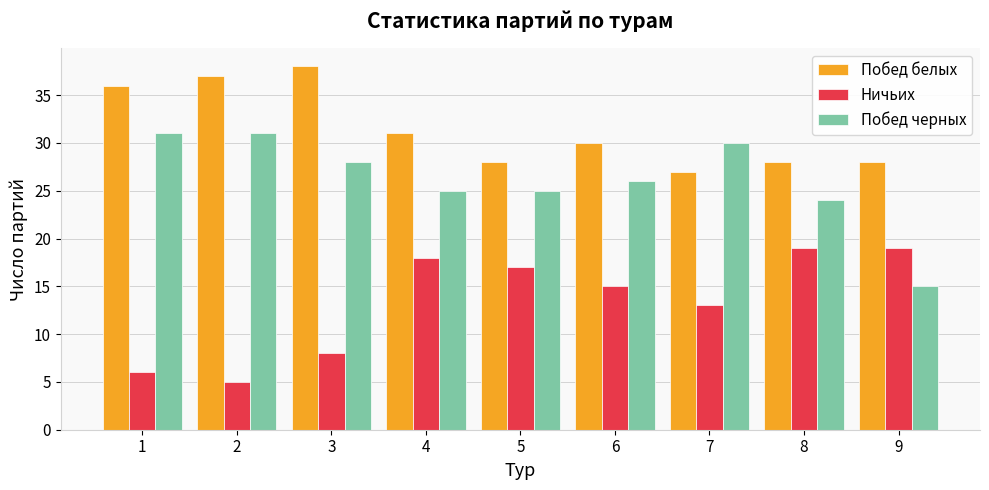

How many data points in Ничьих are less than 15?

4